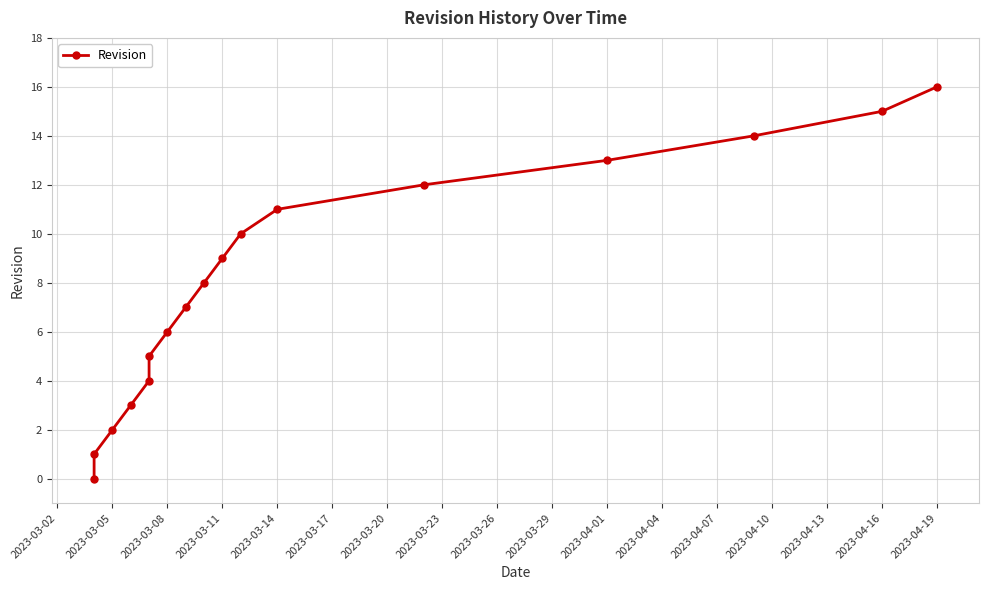

Reading right to left, extract all data points from this chart.

16	15	14	13	12	11	10	9	8	7	6	5	4	3	2	1	0